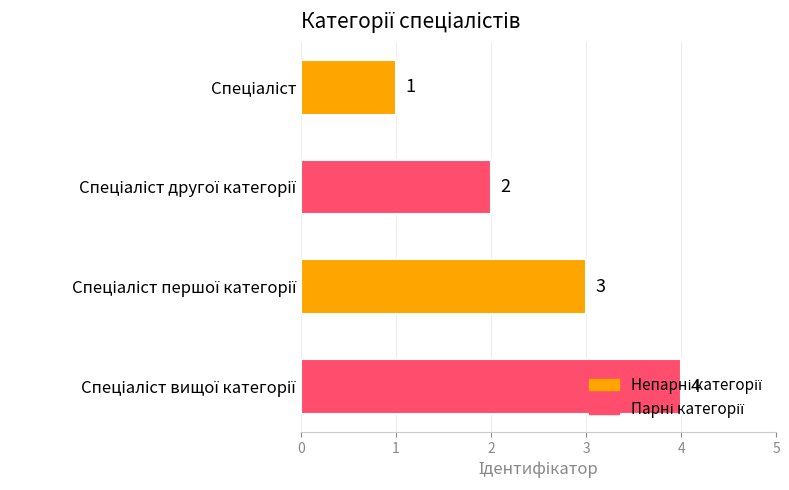

What is the value of the 3rd bar from the top?

3